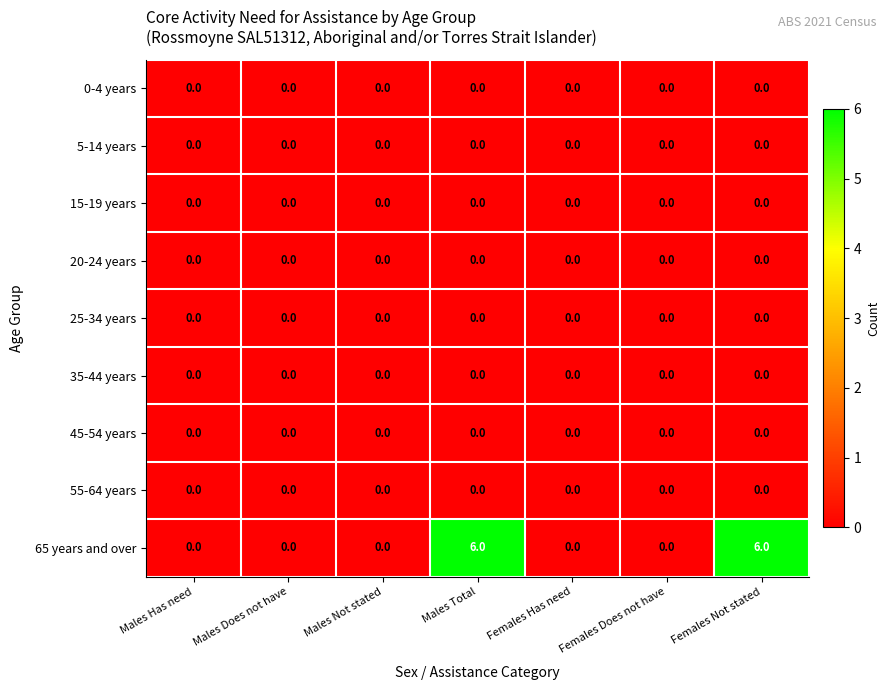

What is the difference between the highest and lowest values at Males Total?

6